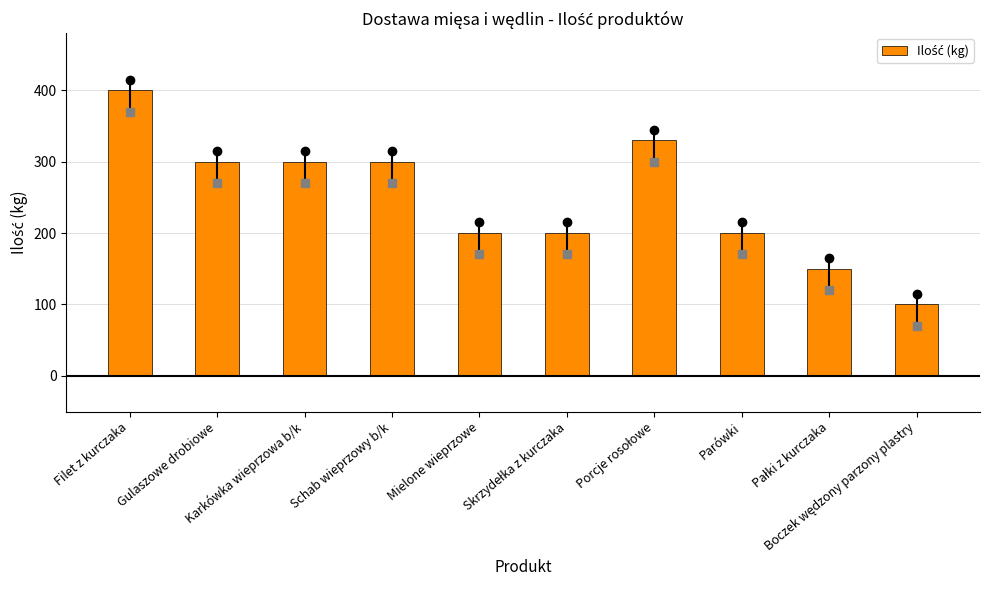

List the labels in order of value, largest first.

Filet z kurczaka, Porcje rosołowe, Gulaszowe drobiowe, Karkówka wieprzowa b/k, Schab wieprzowy b/k, Mielone wieprzowe, Skrzydełka z kurczaka, Parówki, Pałki z kurczaka, Boczek wędzony parzony plastry